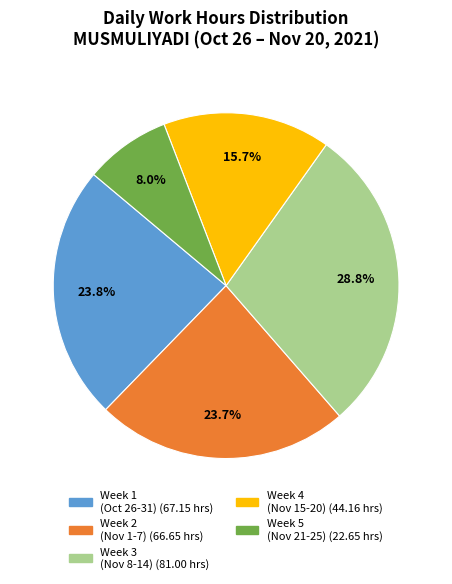

Count the number of slices in the pie.

5